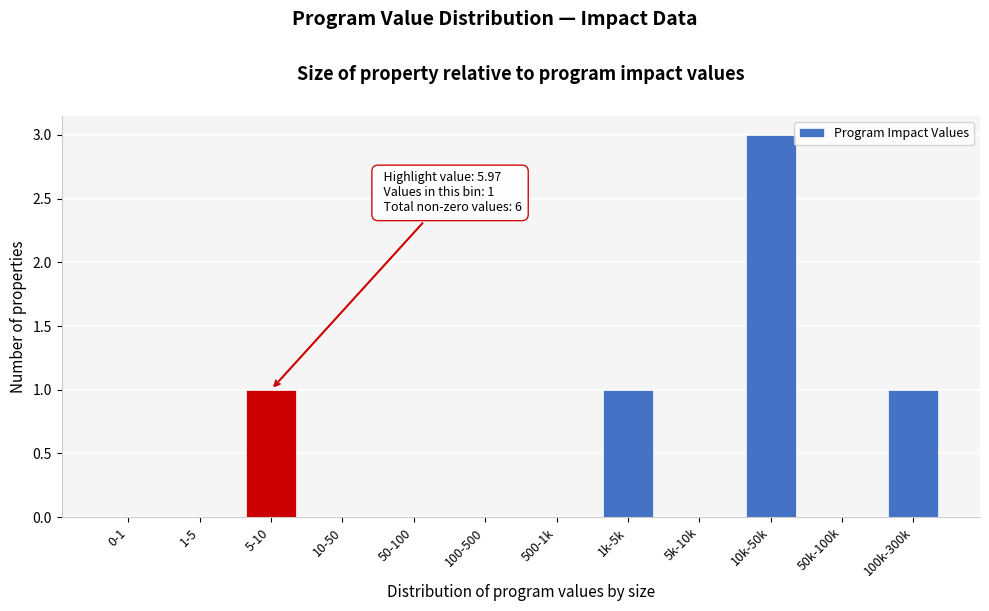

Reading left to right, what are all the values shown in this chart?

0-1=0	1-5=0	5-10=1	10-50=0	50-100=0	100-500=0	500-1k=0	1k-5k=1	5k-10k=0	10k-50k=3	50k-100k=0	100k-300k=1